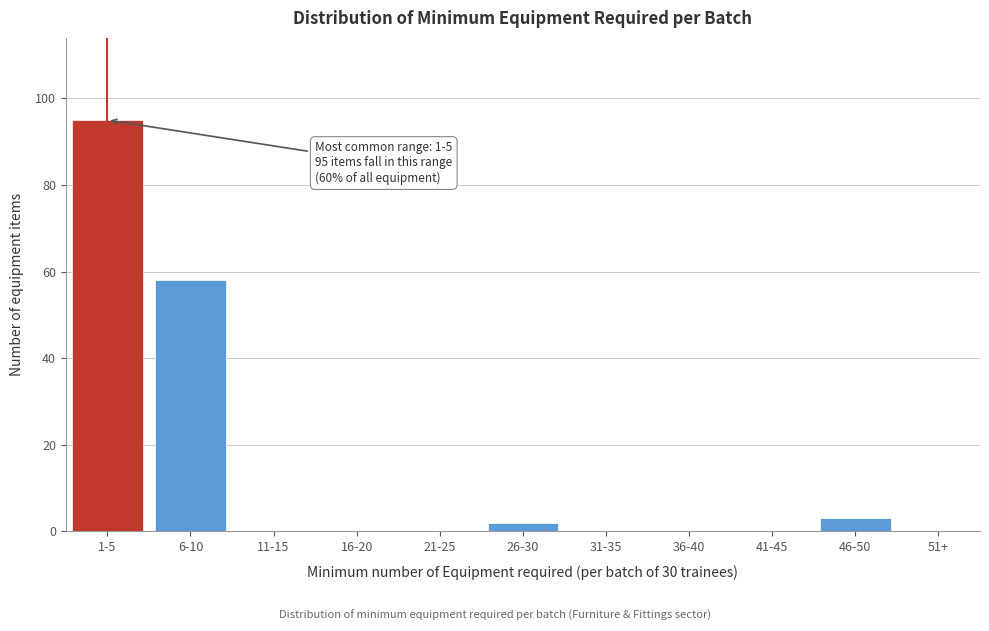

Reading right to left, extract all data points from this chart.

51+=0	46-50=3	41-45=0	36-40=0	31-35=0	26-30=2	21-25=0	16-20=0	11-15=0	6-10=58	1-5=95